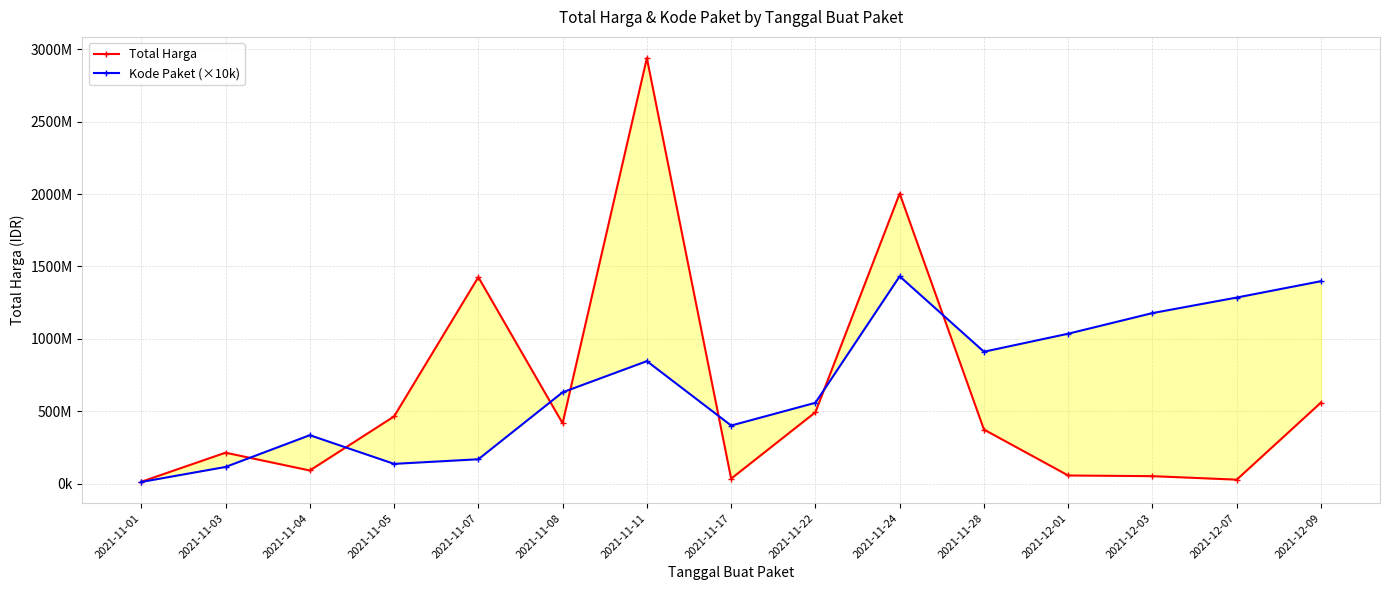

What are all the series names shown in the legend?

Total Harga, Kode Paket (×10k)